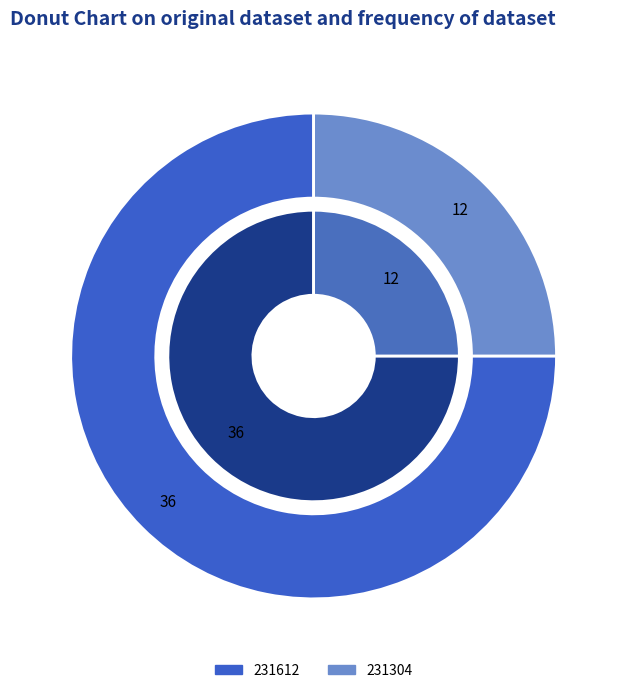

Which category accounts for the majority?

231612